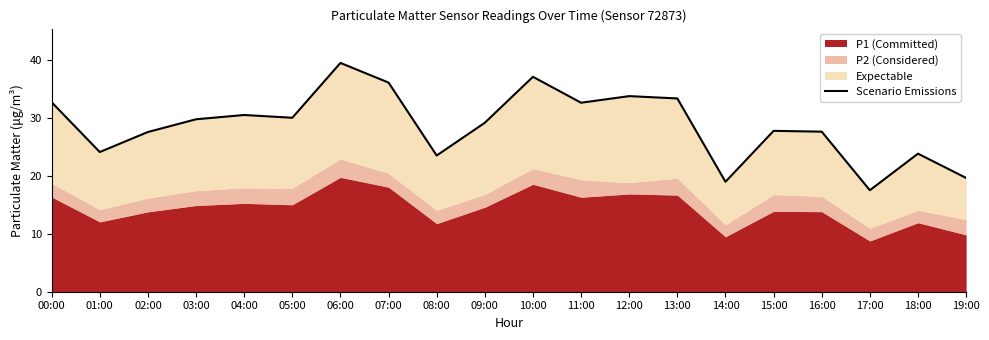

How many interior local peaks (higher than both neighbors) does the data have?

6